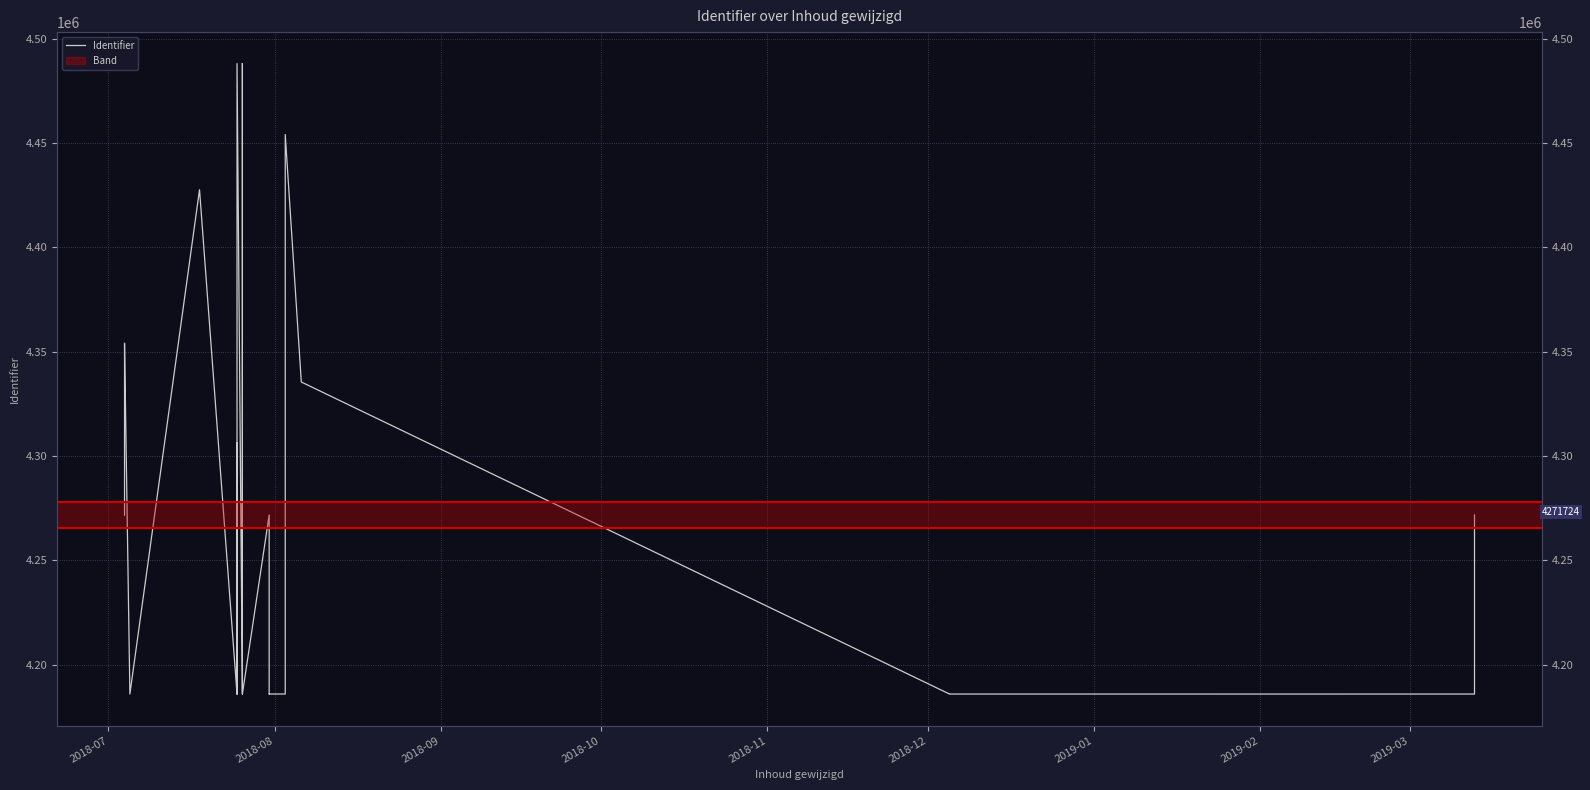

How many lines are shown in the chart?

1